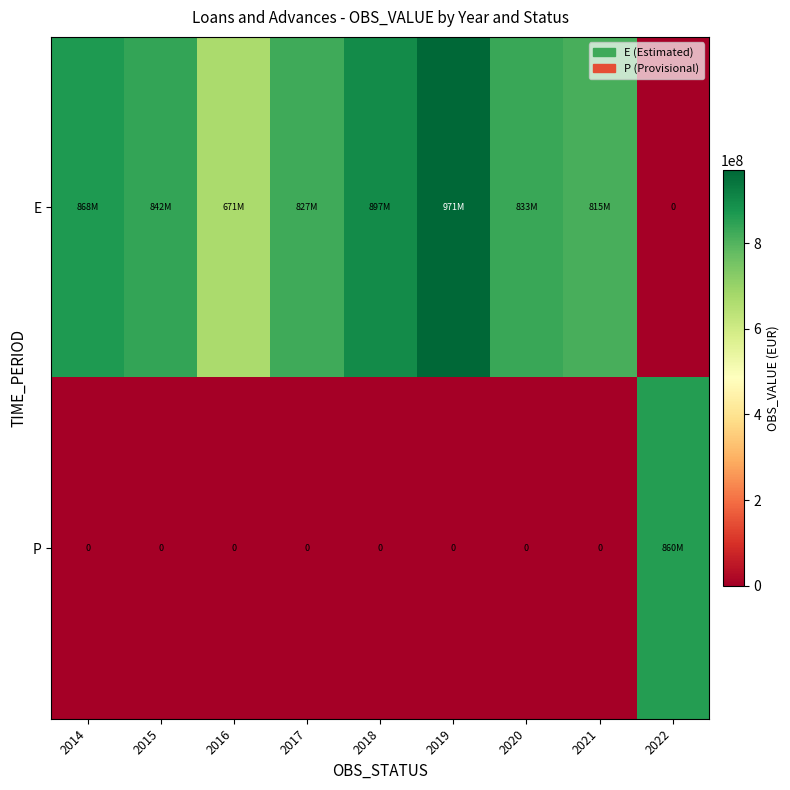

What is the sum of all P values?

859589687.0